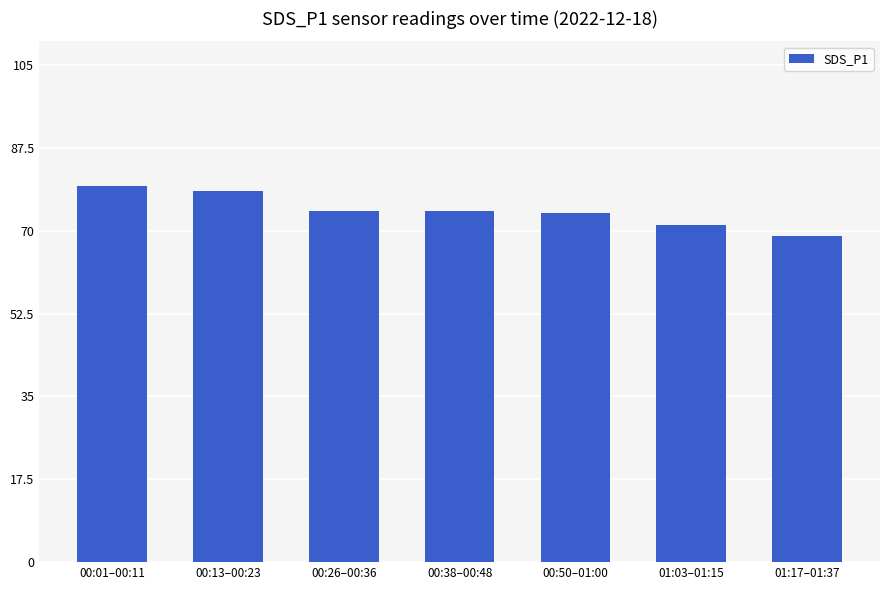

What is the change in value from 00:50–01:00 to 01:03–01:15?

-2.6